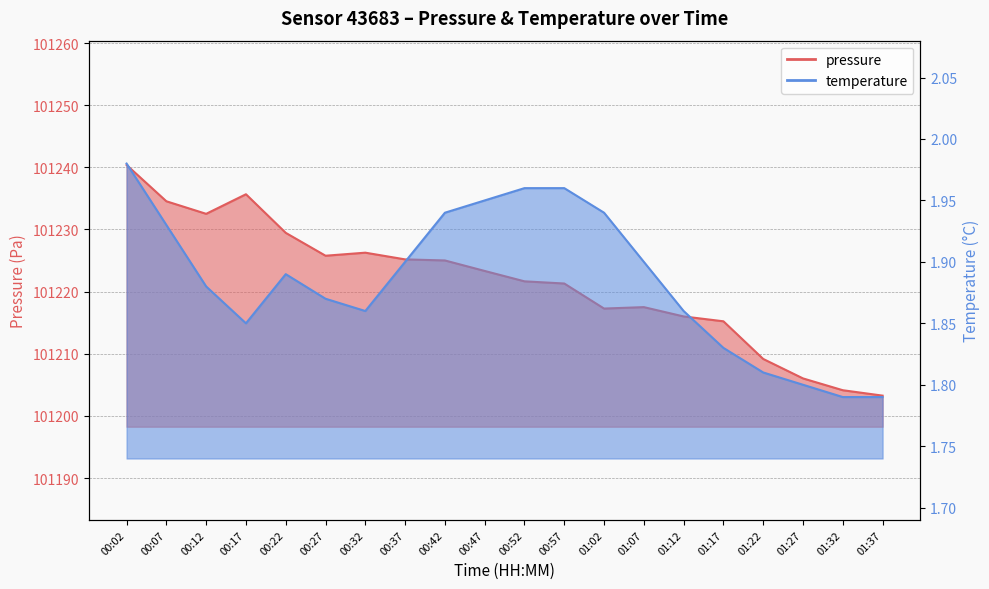

What is the difference between the maximum and minimum values in the temperature series?

0.2